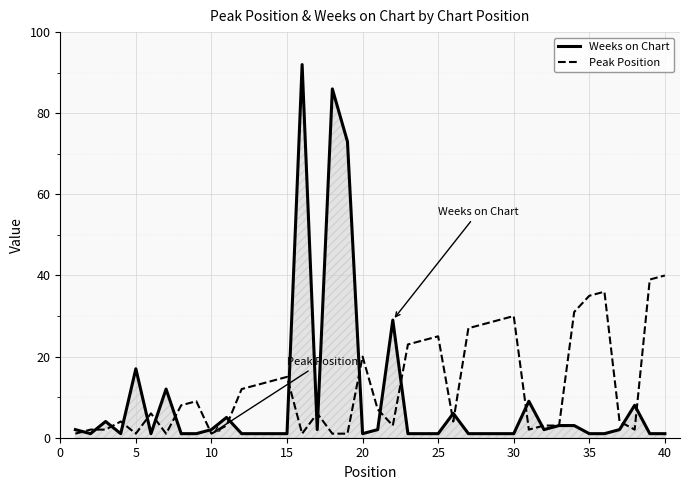

Rank the series by their average value, from lowest to highest.

Weeks on Chart, Peak Position